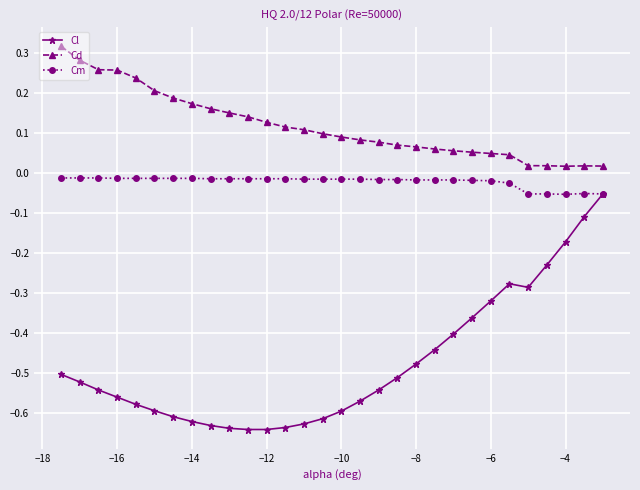

True or false: Cm and Cd cross at least once.

False